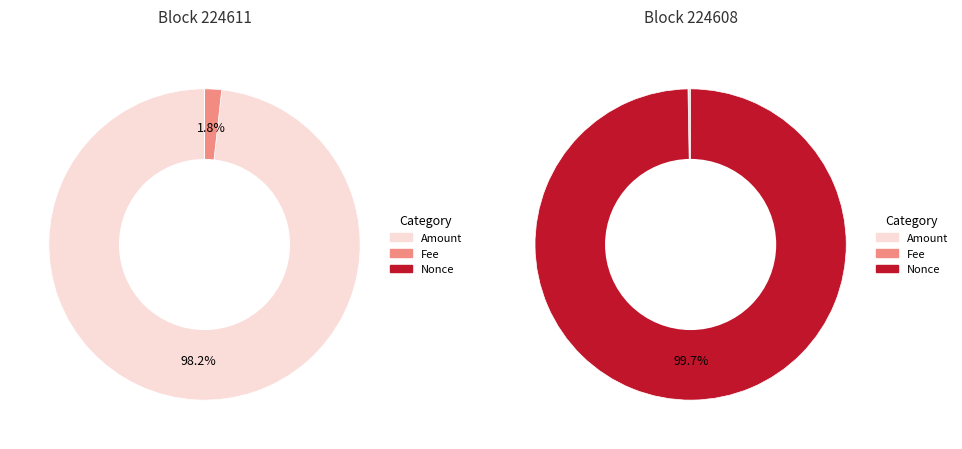

To the nearest percent, what portion does Nonce represent?

100%